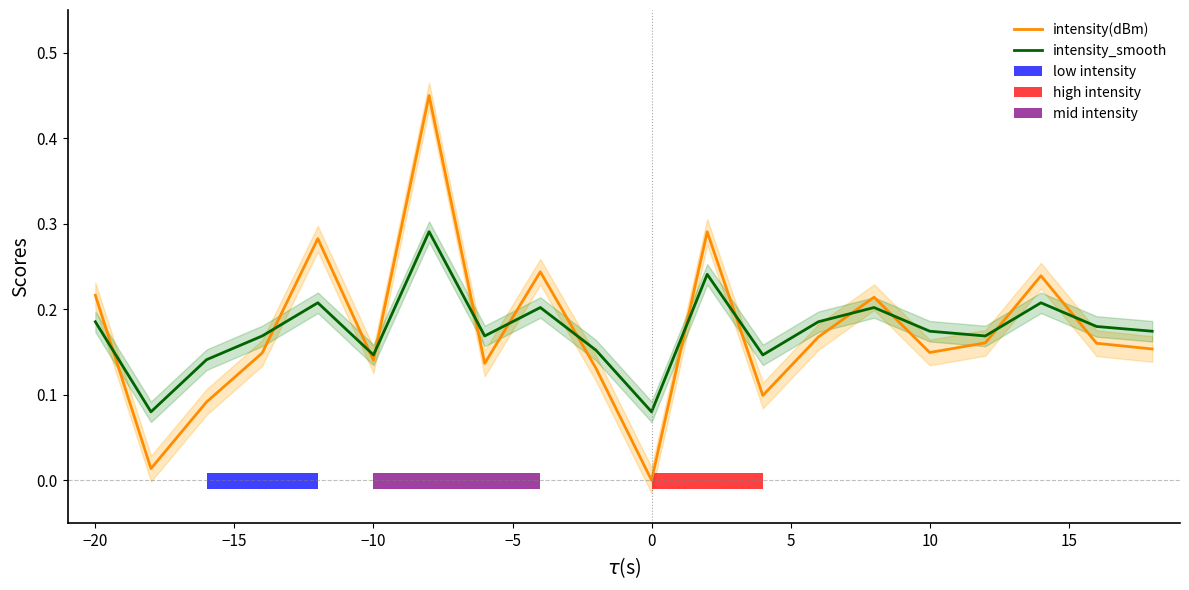

Reading right to left, list all the values displayed in this chart.

intensity(dBm): 0.2	0.2	0.2	0.2	0.1	0.2	0.2	0.1	0.3	0.0	0.1	0.2	0.1	0.5	0.1	0.3	0.1	0.1	0.0	0.2
intensity_smooth: 0.2	0.2	0.2	0.2	0.2	0.2	0.2	0.1	0.2	0.1	0.2	0.2	0.2	0.3	0.1	0.2	0.2	0.1	0.1	0.2